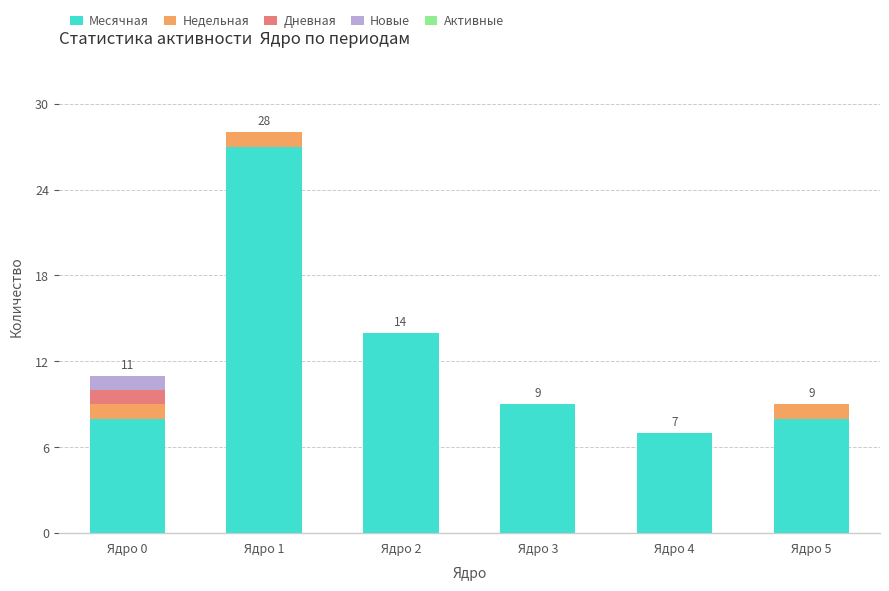

Count the number of data series in this chart.

4